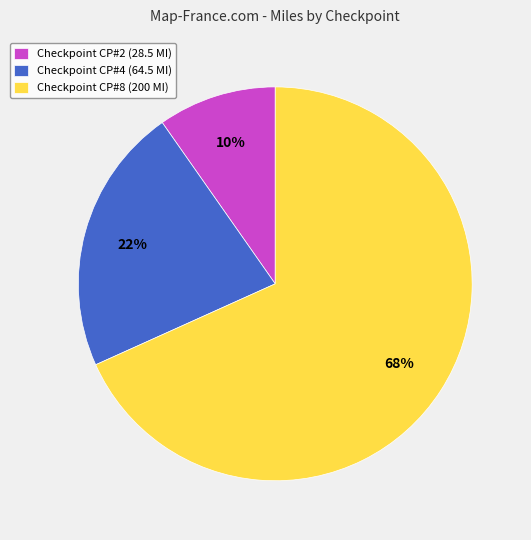

Is Checkpoint CP#2 (28.5 MI) the majority of the pie?

No